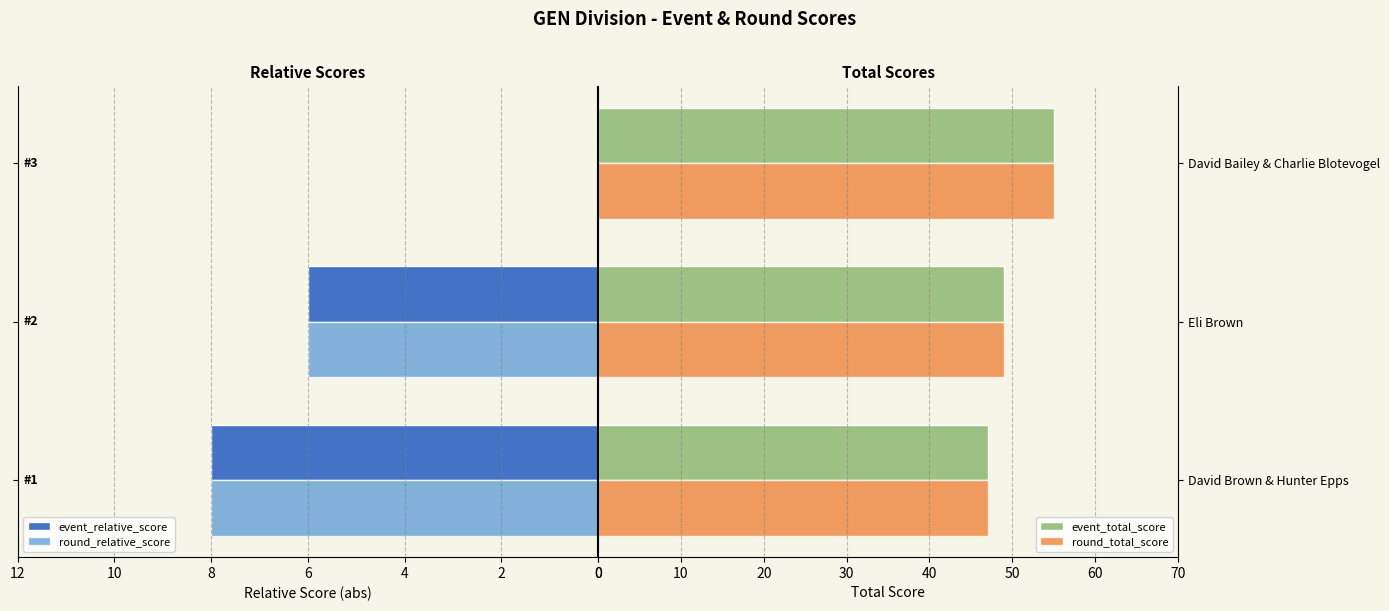

What is the maximum value shown in the chart?

55